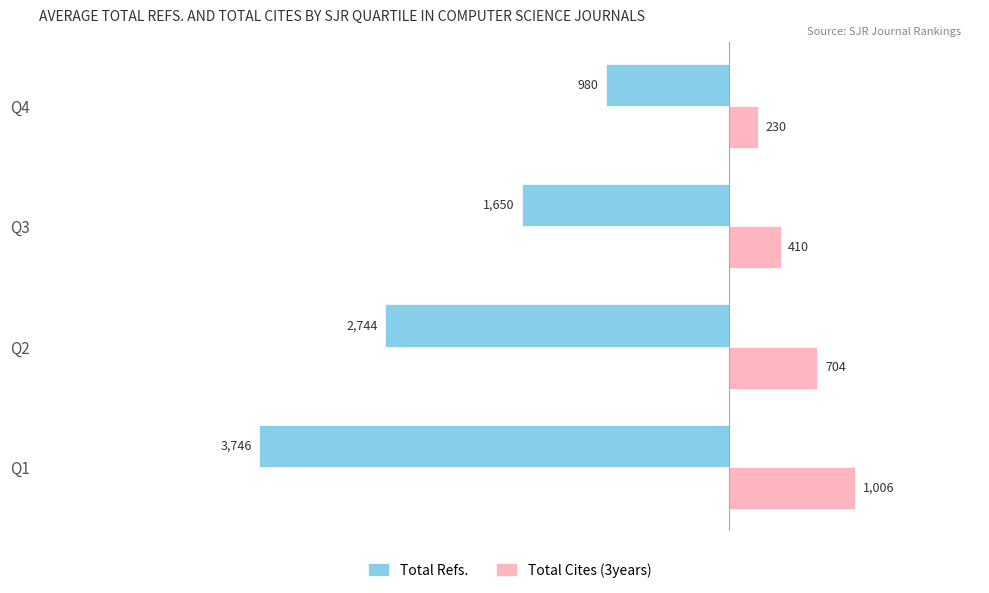

The value of Total Refs. at Q4 is -980. True or false?

True